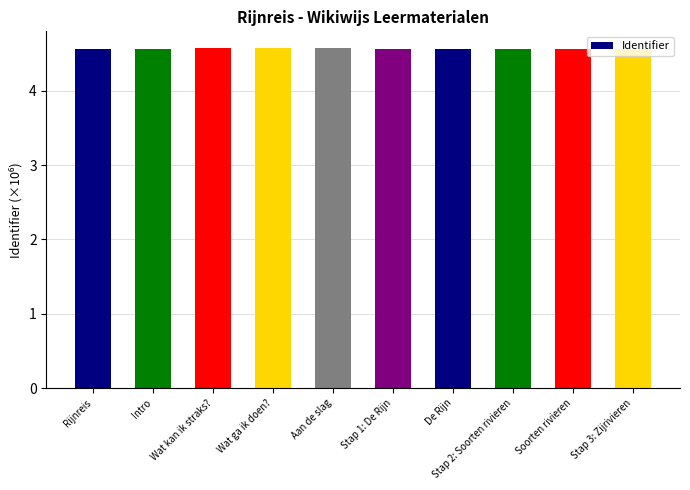

What is the smallest value displayed?

4.6